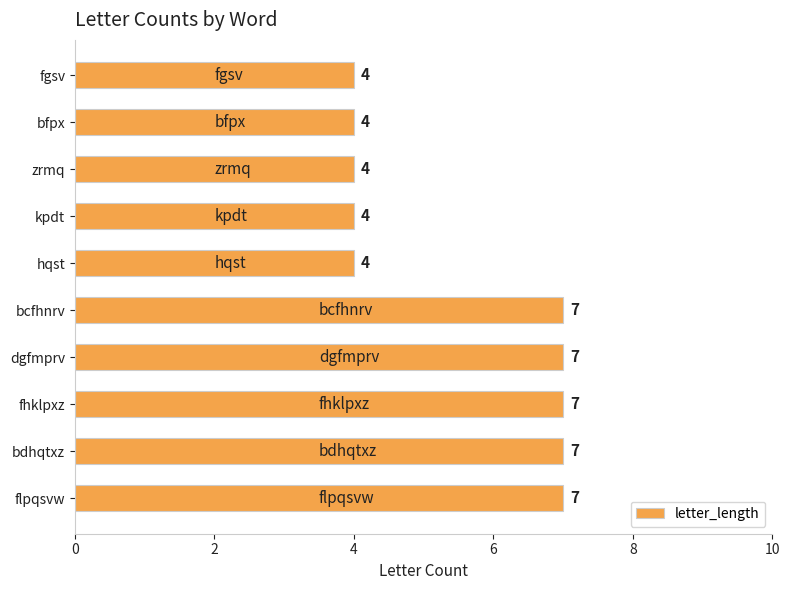

What is the label of the 3rd bar from the top?

zrmq